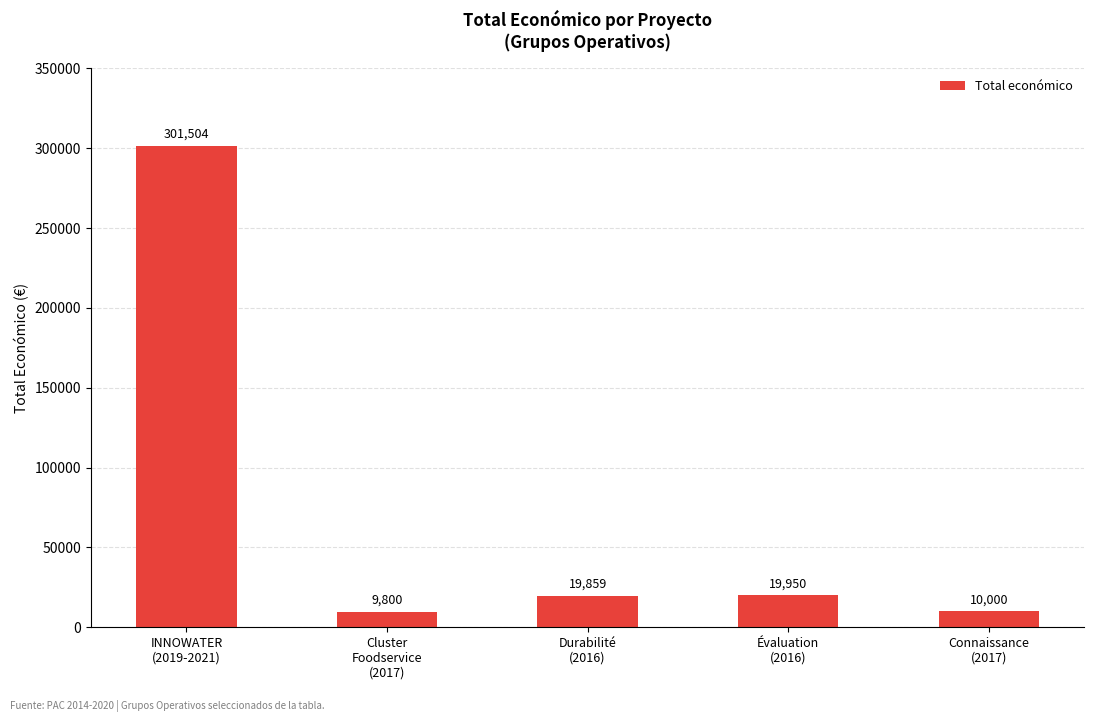

What is the value of the 5th bar from the left?

10000